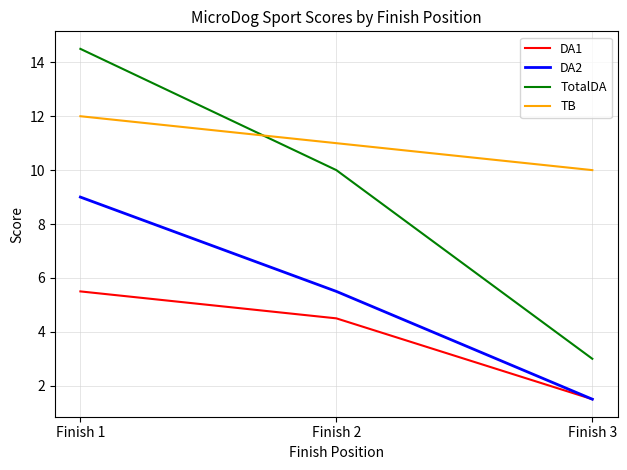

What is the sum of all TotalDA values?

27.5